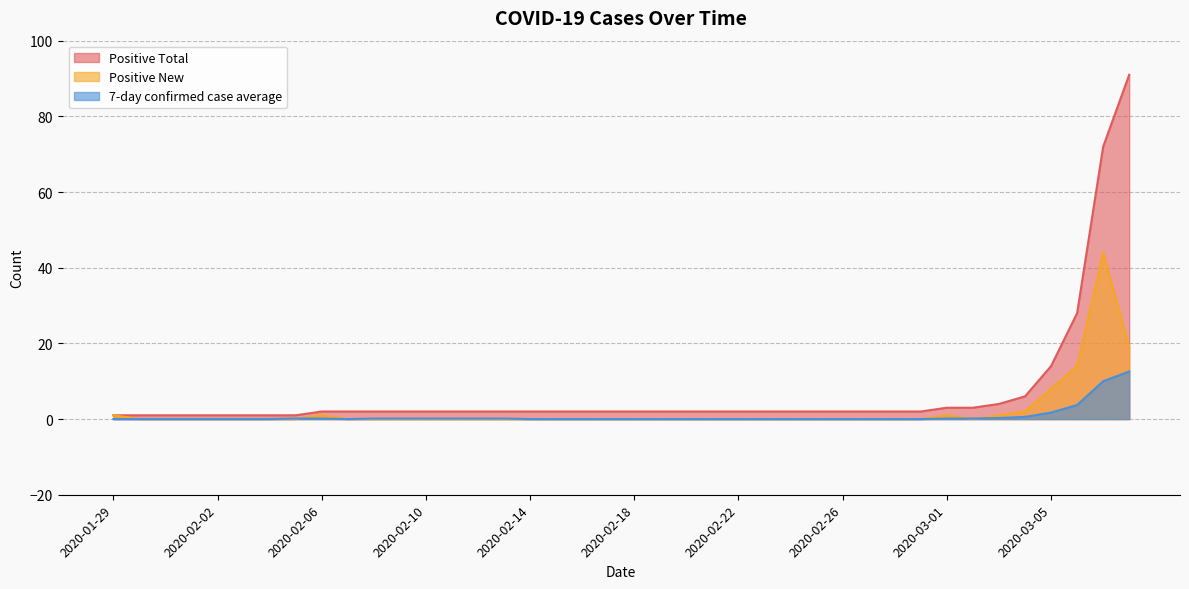

At which label does Positive Total first exceed 2?

2020-03-01